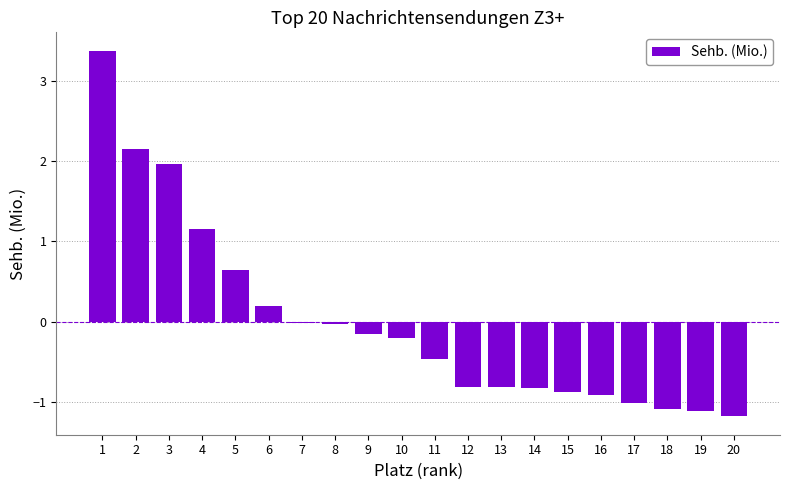

What is the change in value from 4 to 6?

-1.0